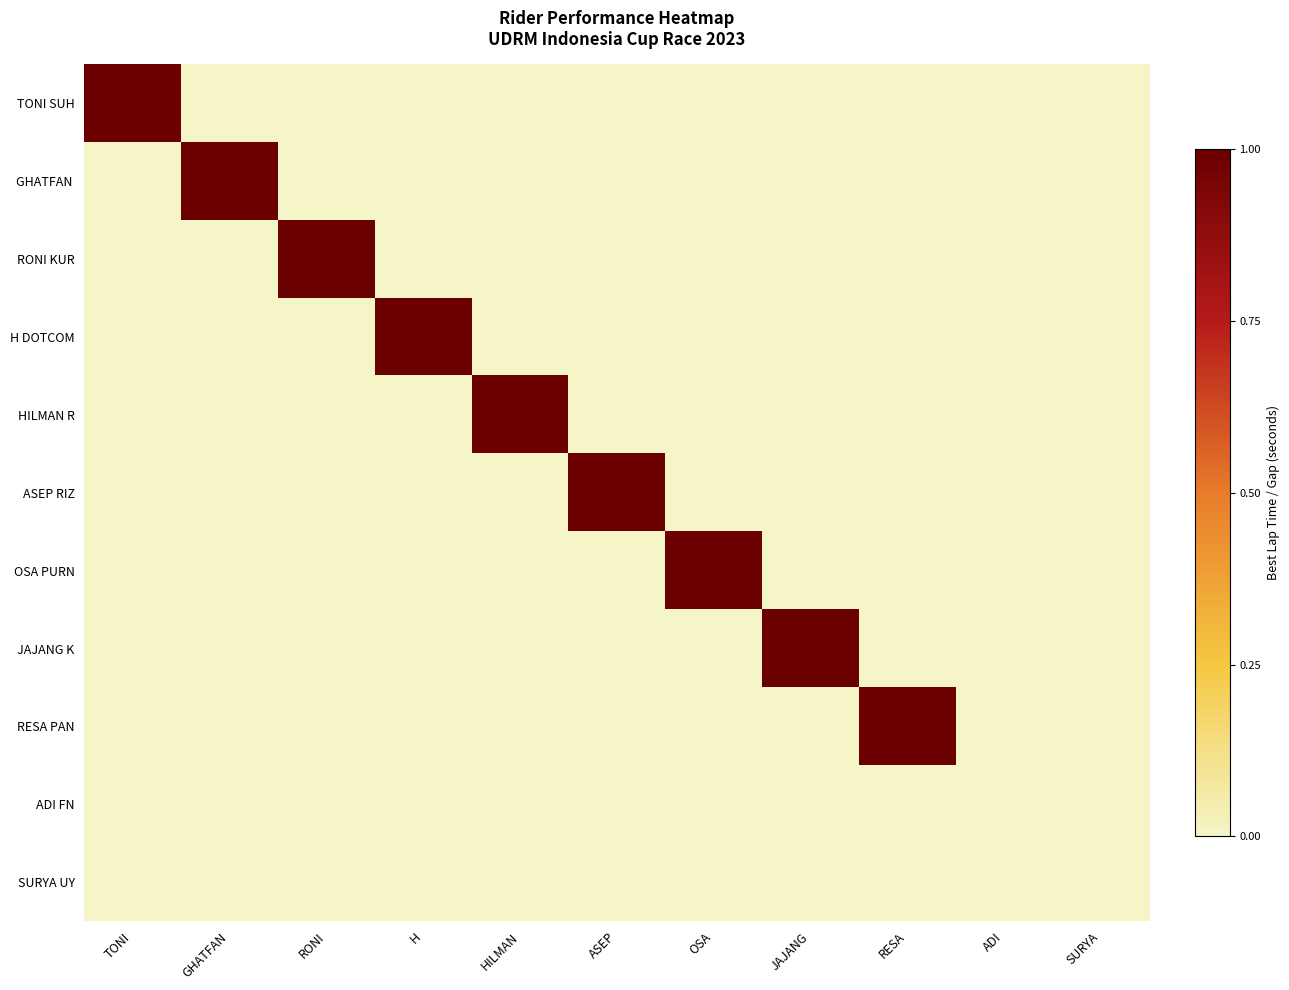

What is the total value across all series at JAJANG?

1